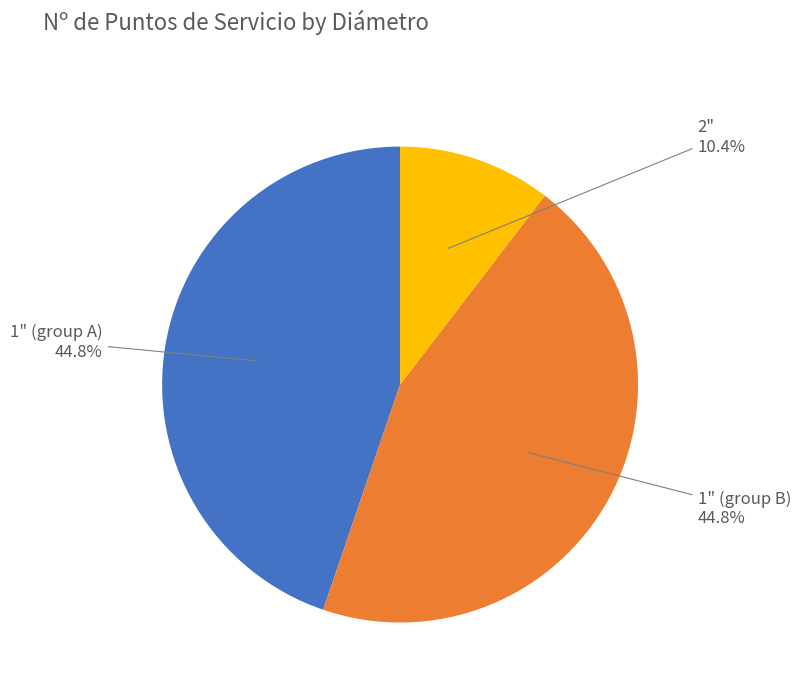

Is there any slice that represents more than half of the pie?

No